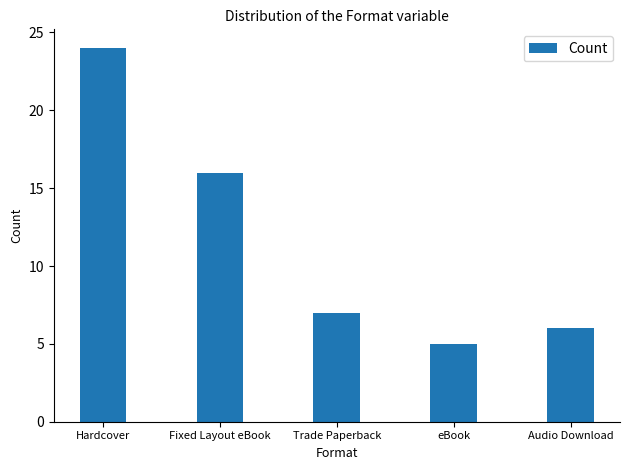

List the labels in order of value, largest first.

Hardcover, Fixed Layout eBook, Trade Paperback, Audio Download, eBook